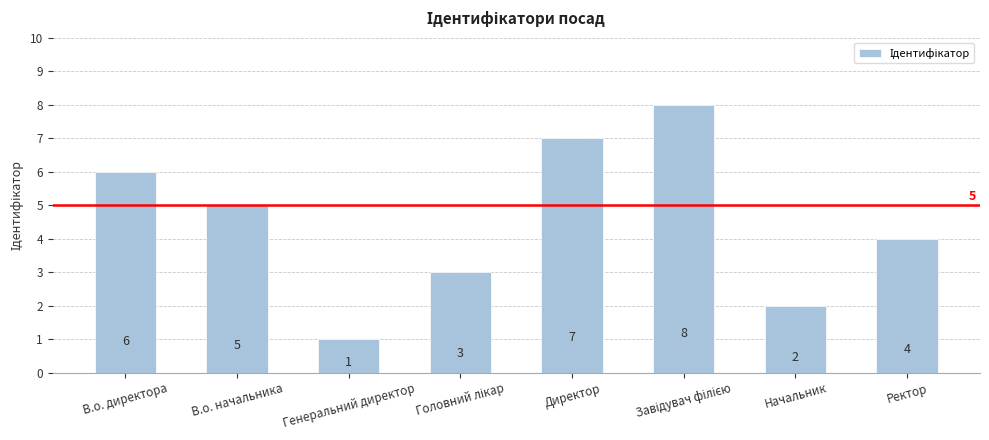

At which label is the value closest to 4?

Ректор